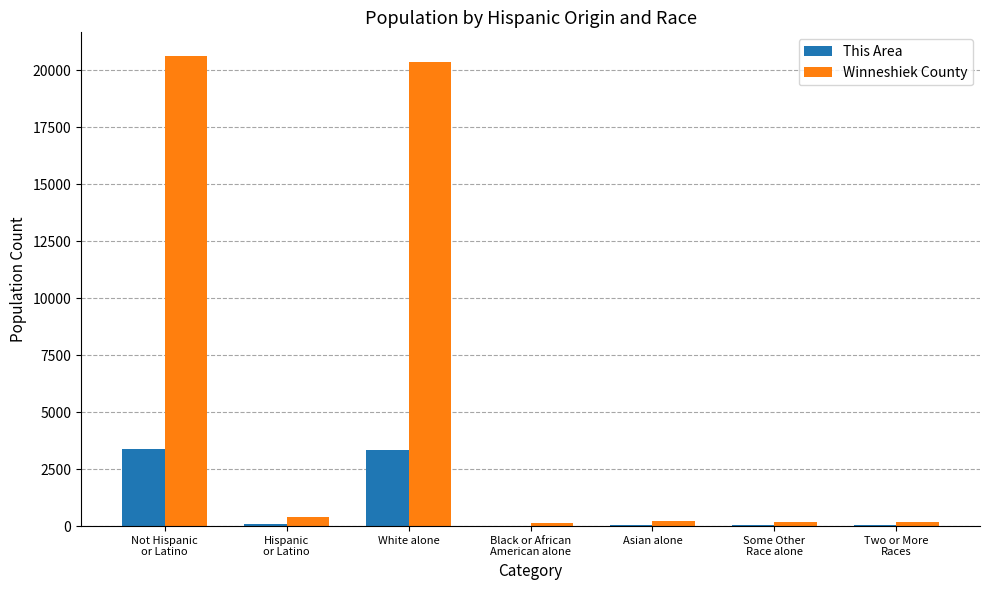

How many distinct data groups are displayed?

2